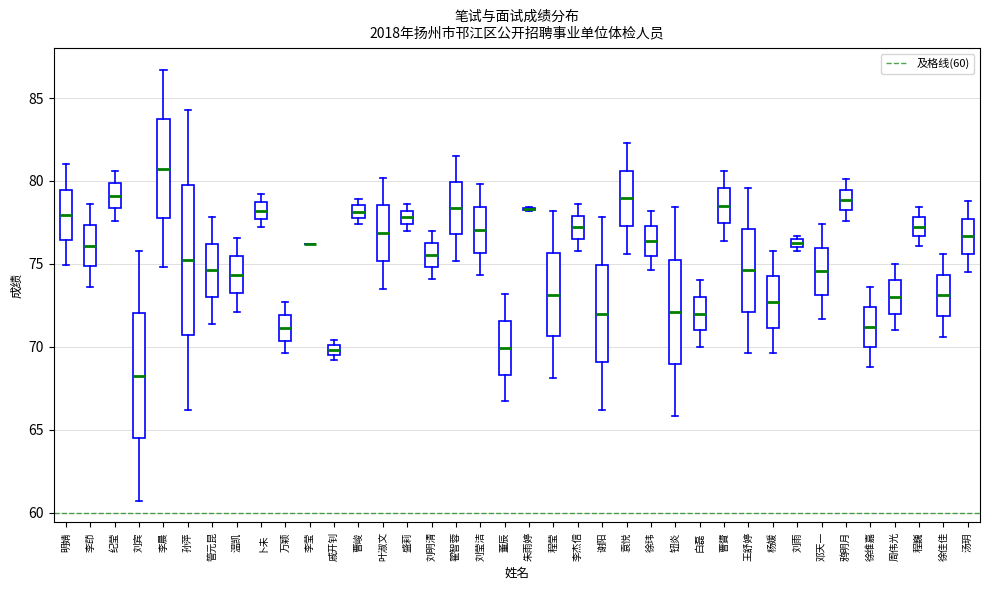

Where is the upper edge of the box for 徐维嘉 on the y-axis? The values are not printed on the chart, so give them approximately, as read against the axis.

72.5